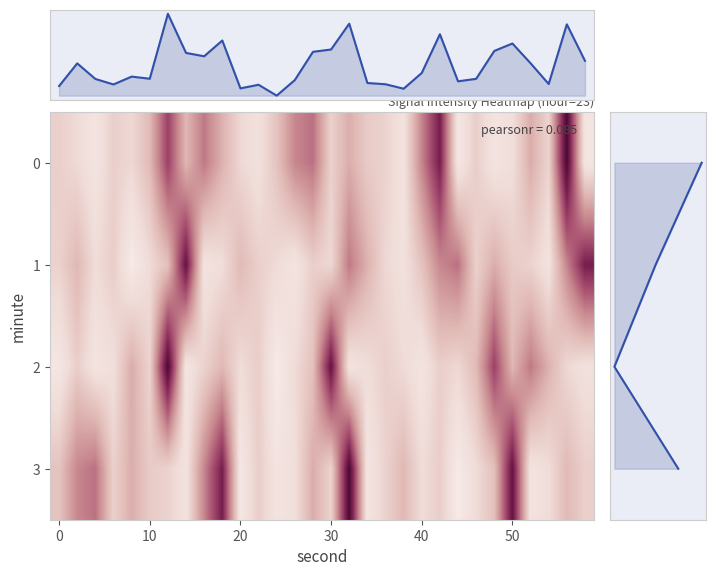

How many values in the 0 series exceed -110?

12